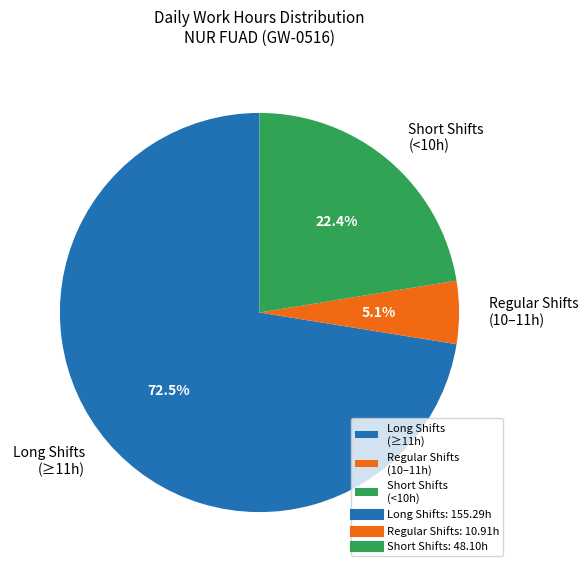

Is there a majority slice in this chart?

Yes